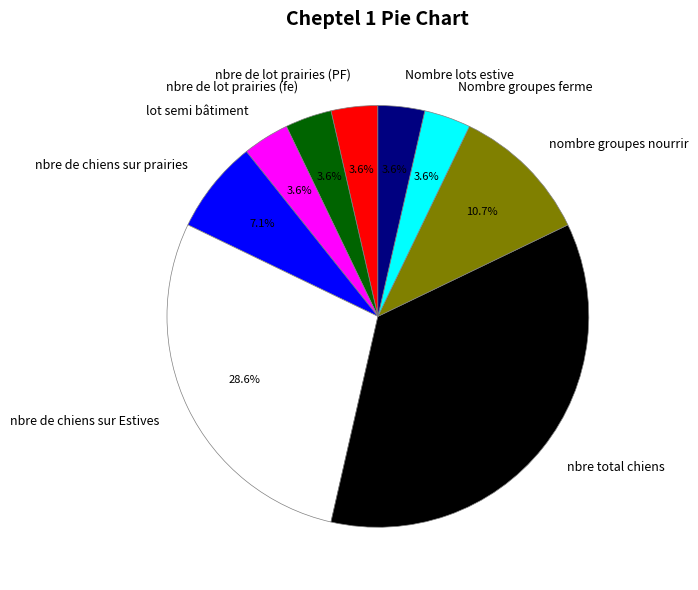

Combined, do nbre total chiens and nbre de chiens sur prairies account for over 50%?

No